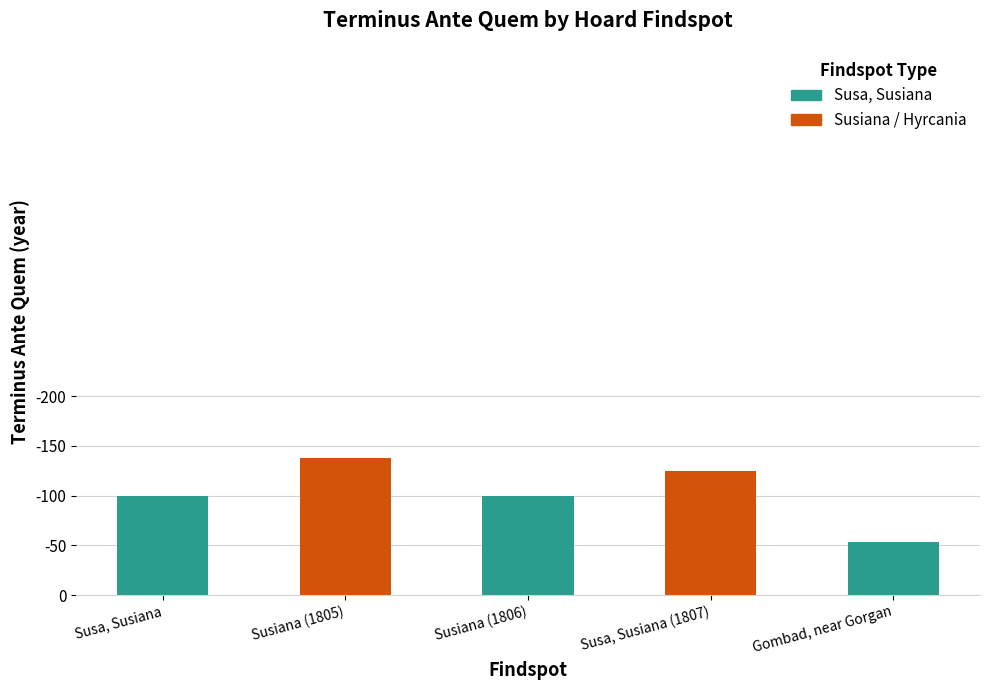

At which category does the chart reach its peak across all series?

Gombad, near Gorgan